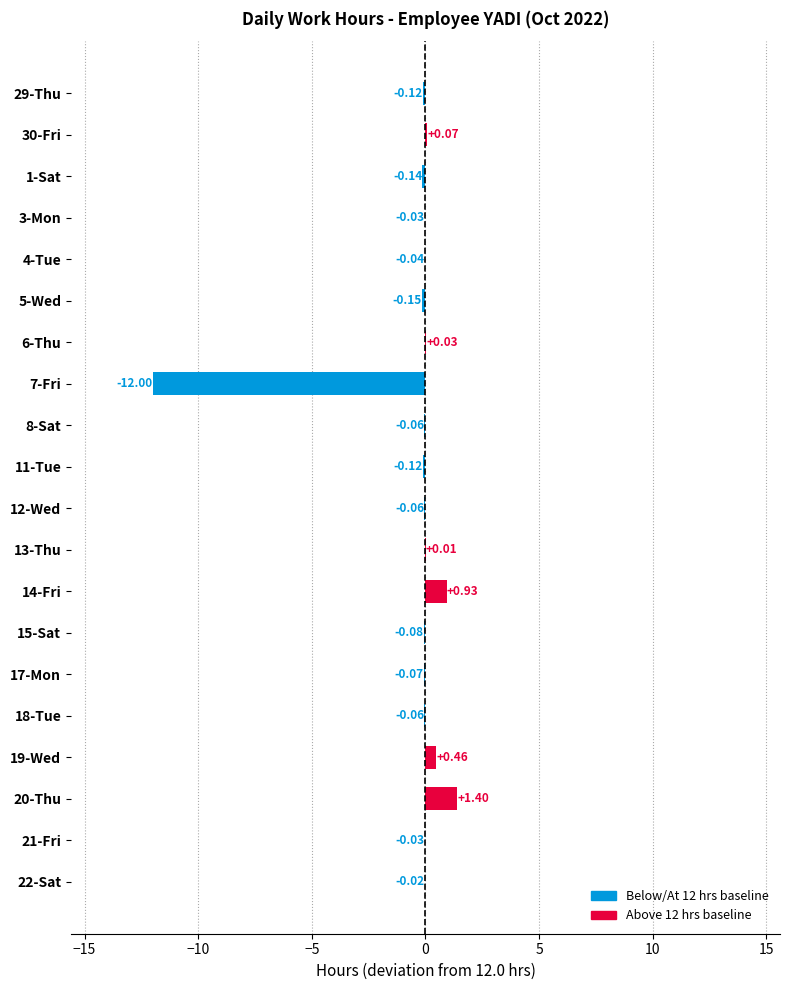

What is the sum of all values?

-10.1